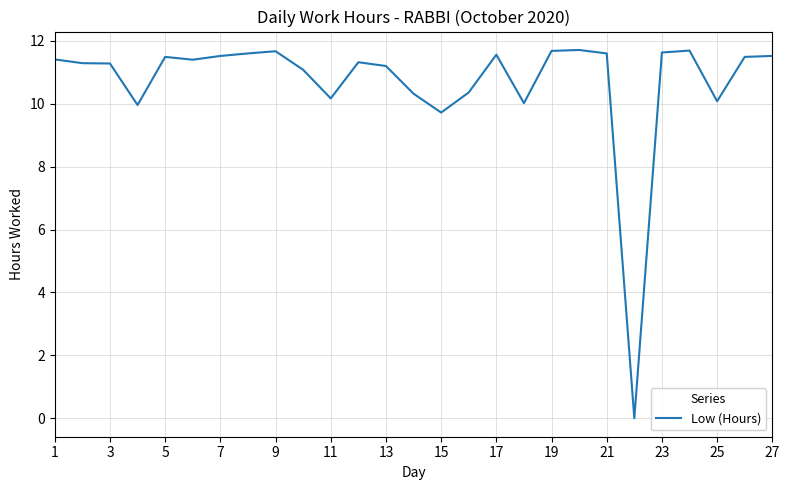

How many series are shown in this chart?

1